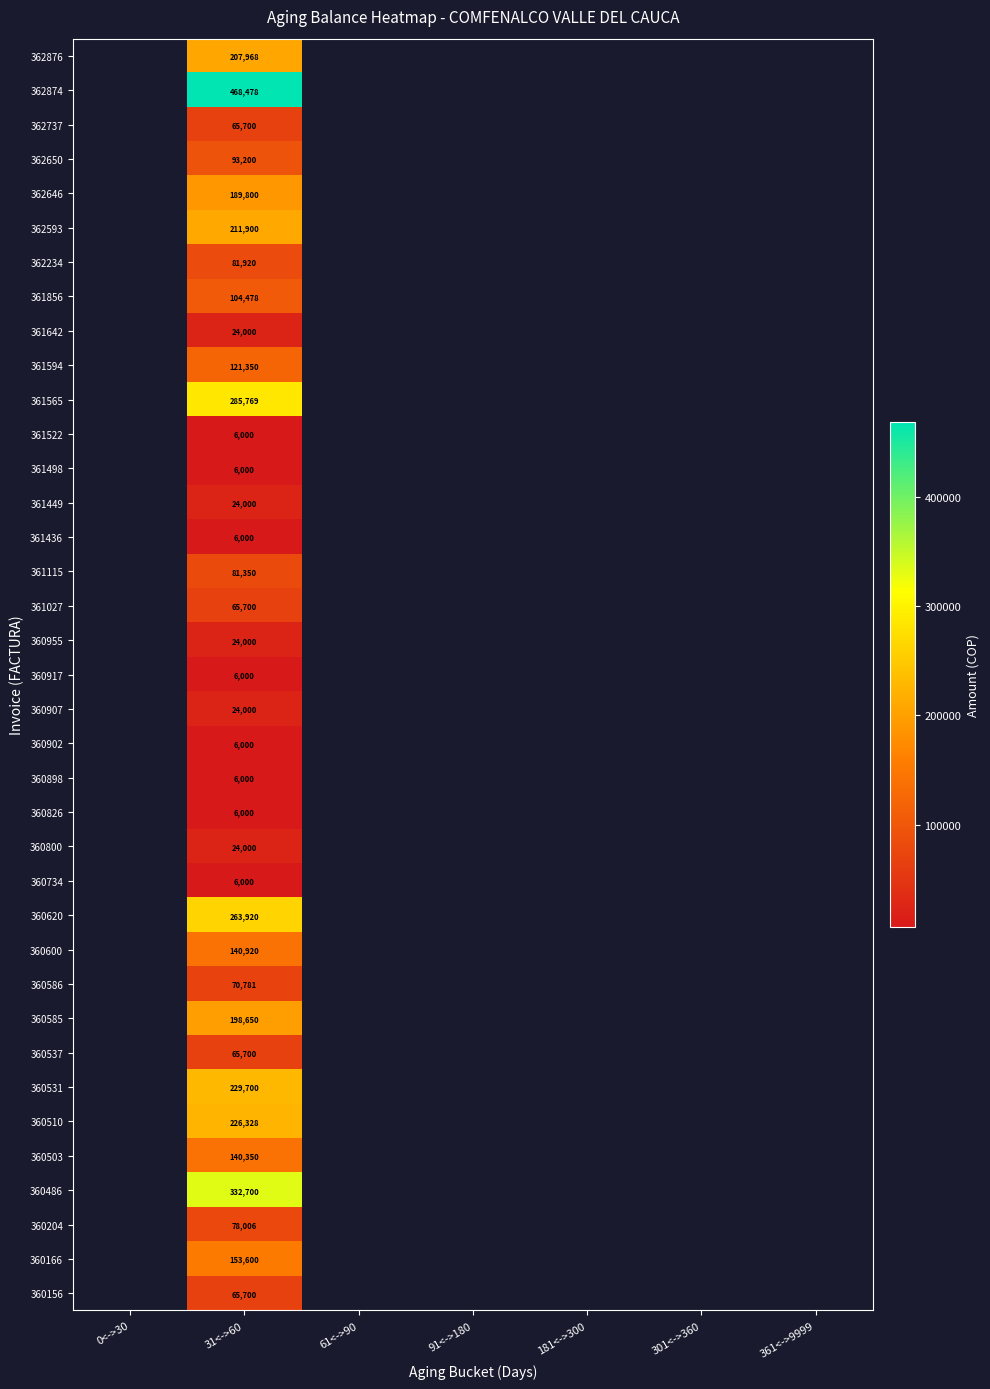

At which category is the sum across all series the highest?

31<->60